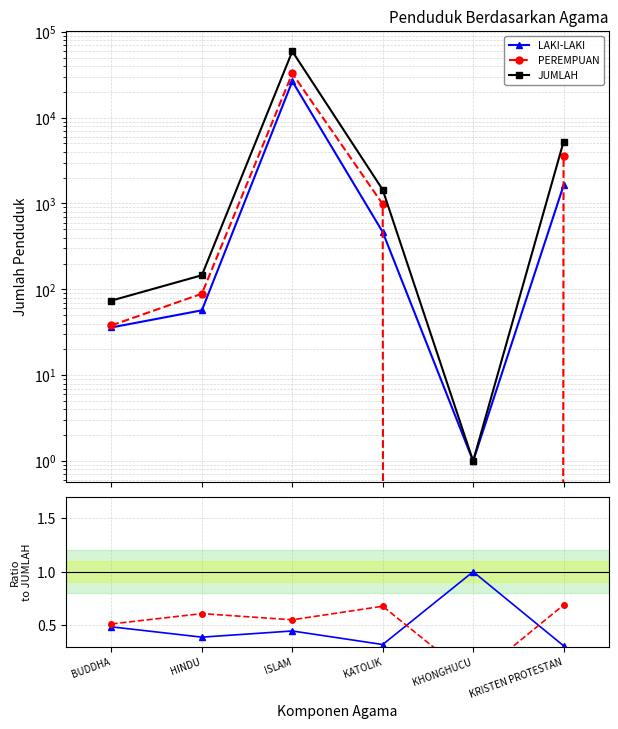

Is it true that JUMLAH equals 215.4 at HINDU?

False